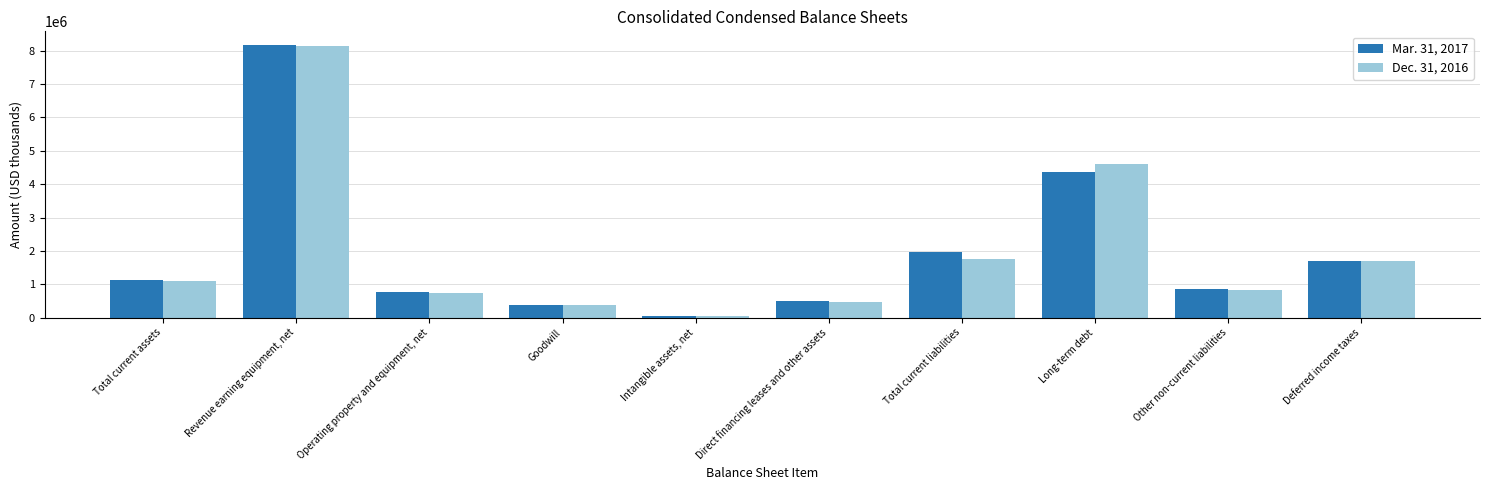

How many bars are there in total?

20